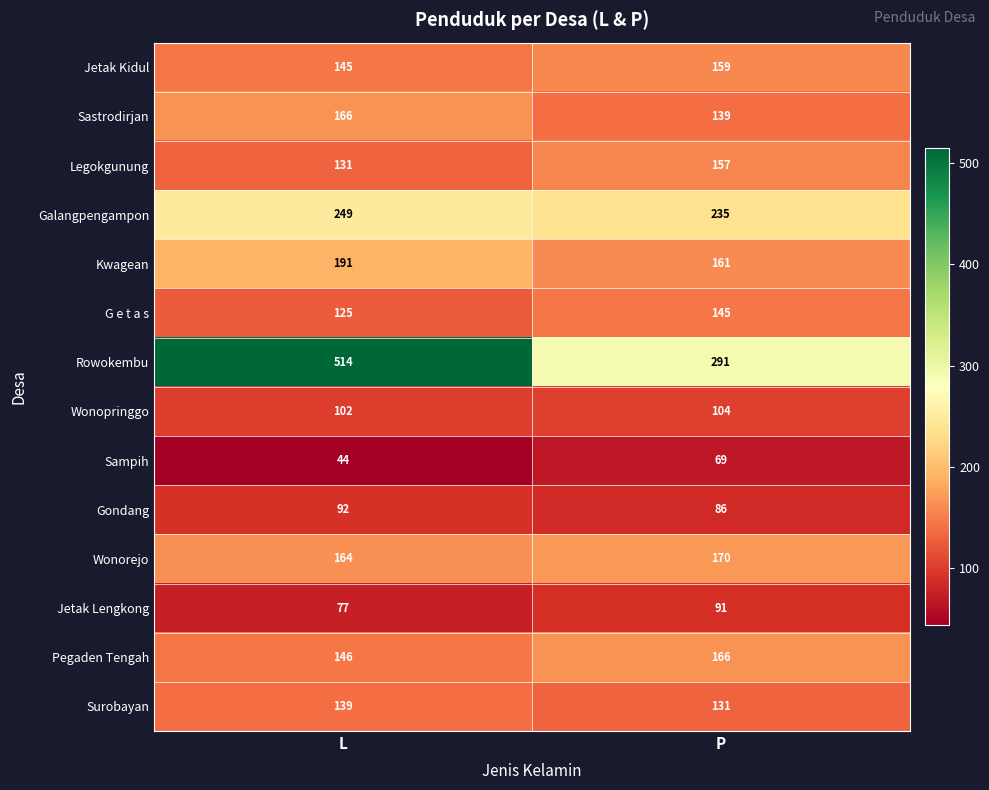

How many categories are shown in the chart?

2